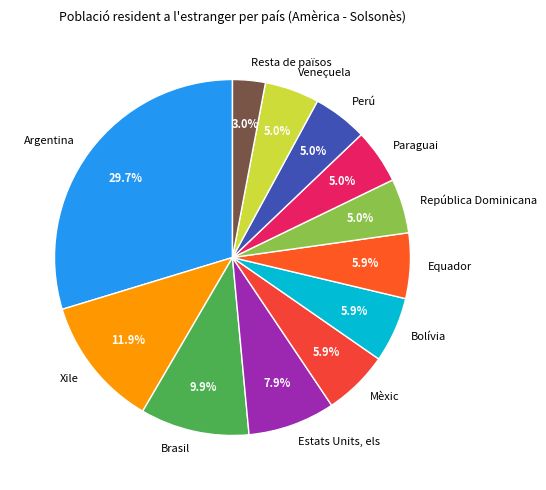

To the nearest percent, what is the combined percentage of Mèxic and Argentina?

36%